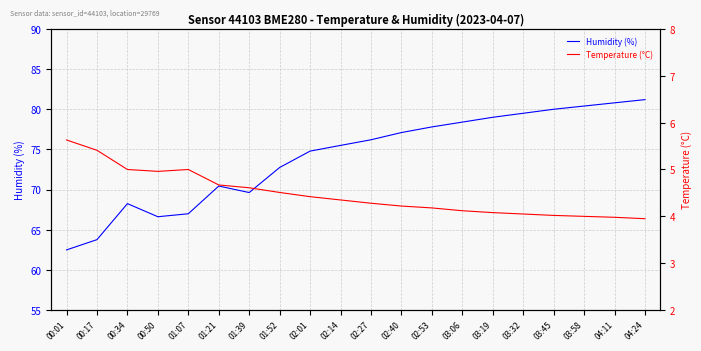

What are all the series names shown in the legend?

Humidity (%), Temperature (°C)